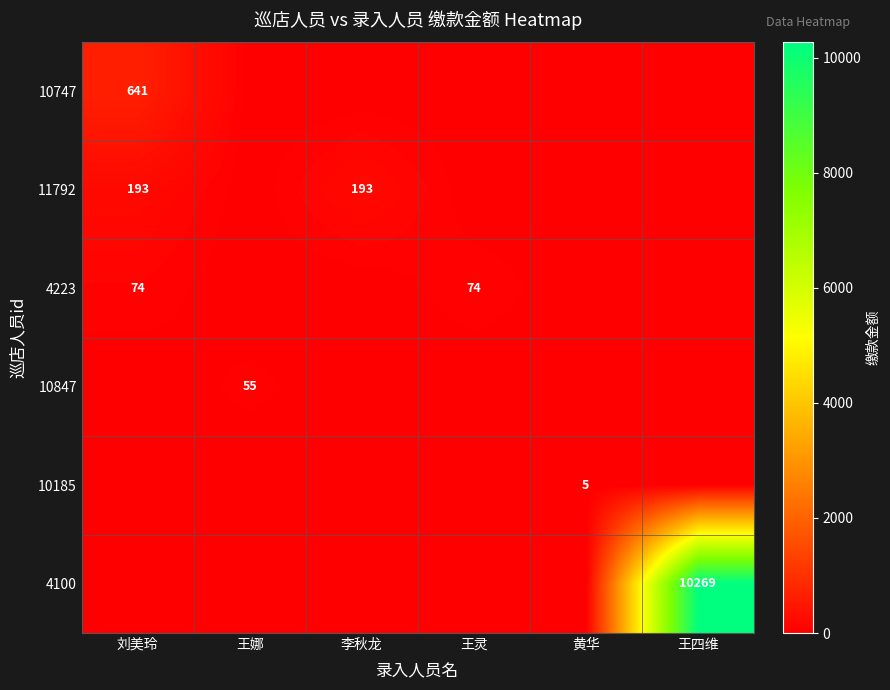

Is it true that 10747 equals 1150 at 刘美玲?

False